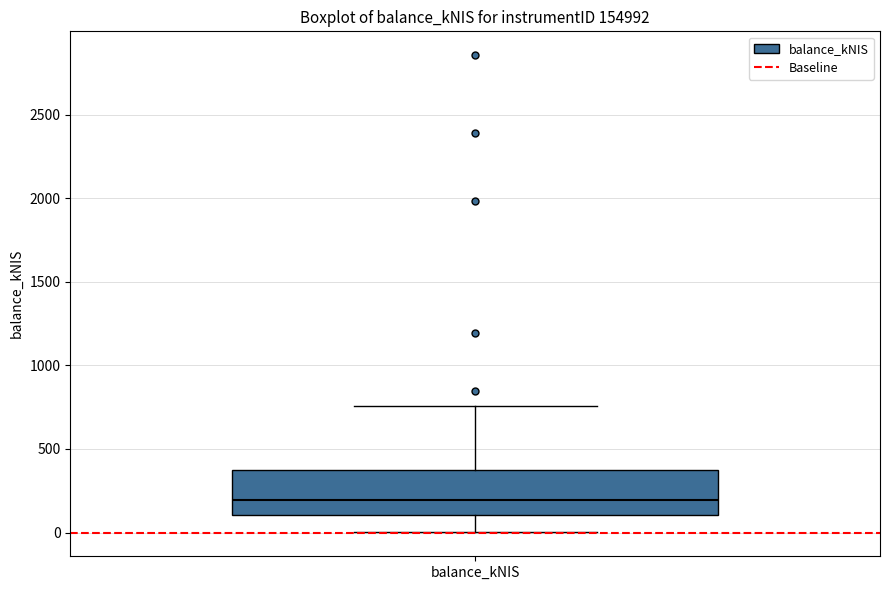

Where does the lower whisker of the box for balance_kNIS end on the y-axis? The values are not printed on the chart, so give them approximately, as read against the axis.

0